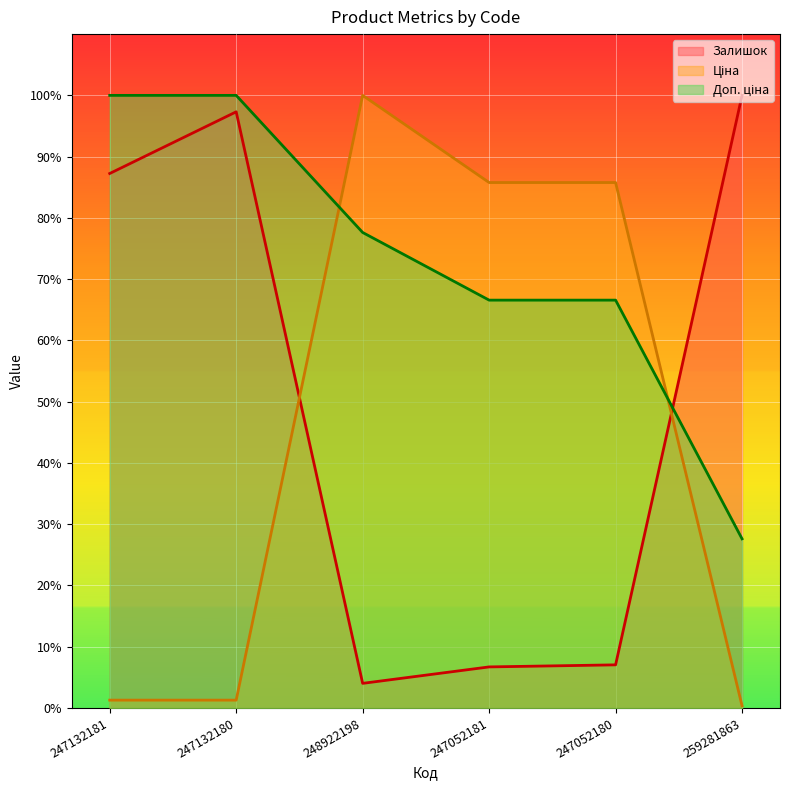

What is the difference between the highest and lowest values at 247052181?

0.8